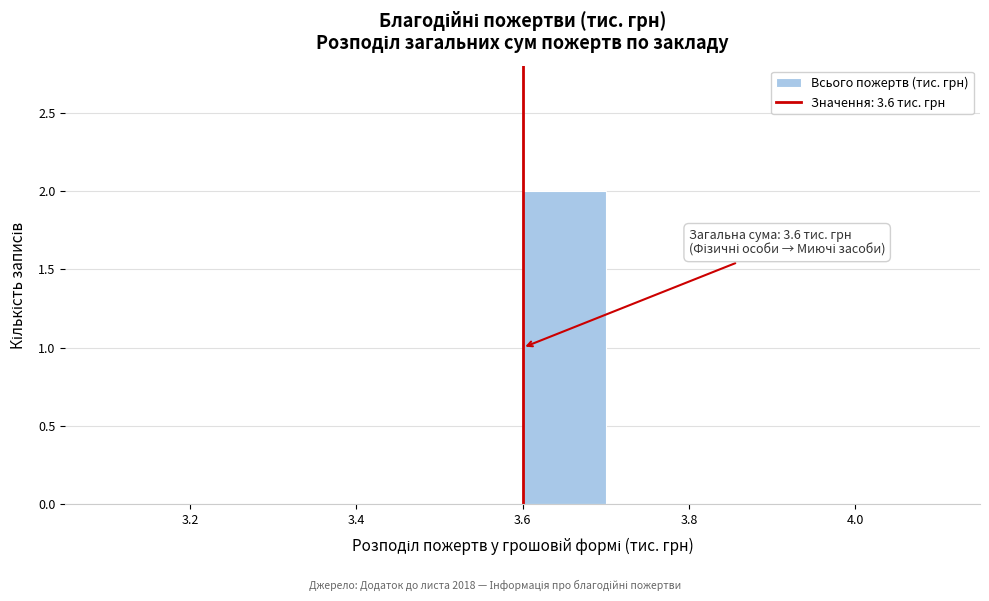

Over which range of the x-axis is the bar tallest?

3.6 to 3.7